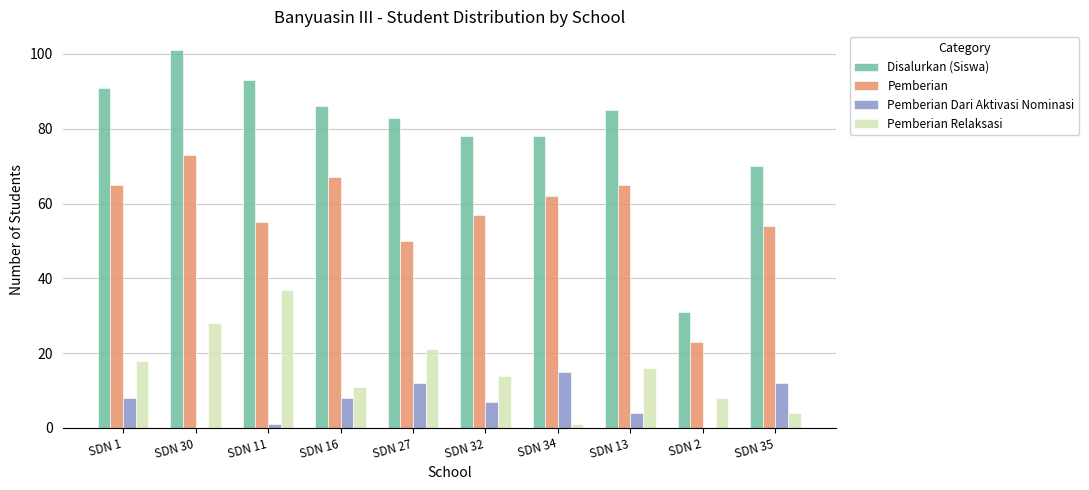

Which label corresponds to the largest value in the chart?

SDN 30